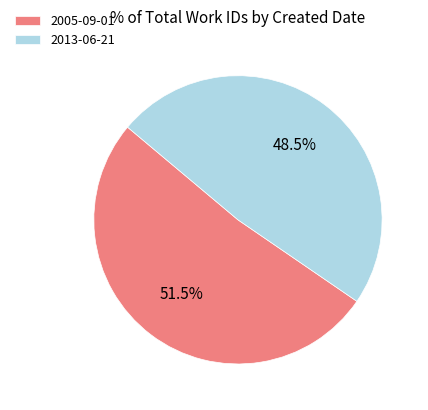

To the nearest percent, what is the average slice percentage?

50%